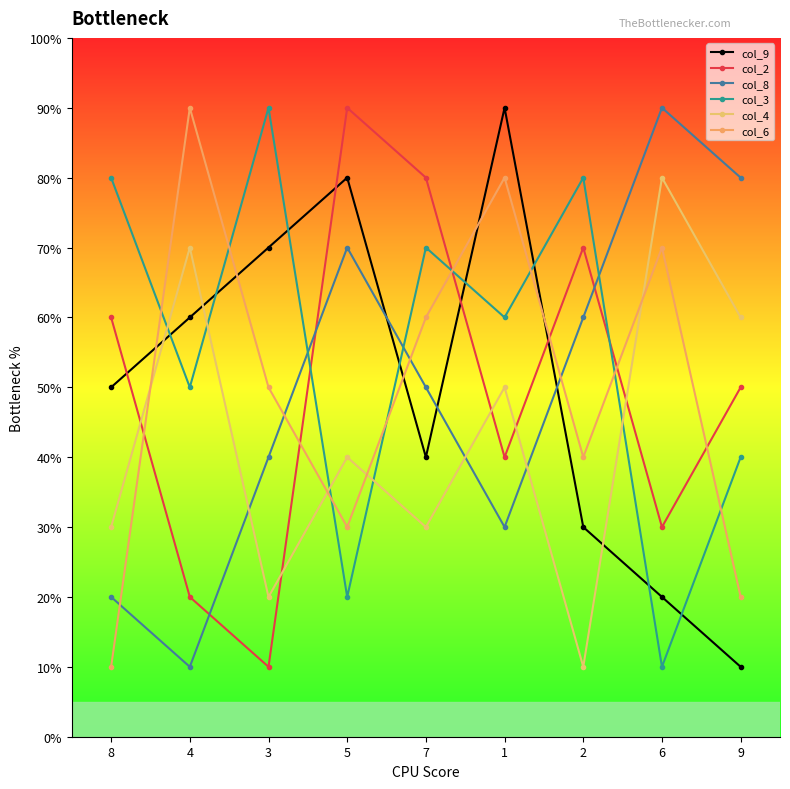

Reading left to right, what are all the values shown in this chart?

col_9: 8=50	4=60	3=70	5=80	7=40	1=90	2=30	6=20	9=10
col_2: 8=60	4=20	3=10	5=90	7=80	1=40	2=70	6=30	9=50
col_8: 8=20	4=10	3=40	5=70	7=50	1=30	2=60	6=90	9=80
col_3: 8=80	4=50	3=90	5=20	7=70	1=60	2=80	6=10	9=40
col_4: 8=30	4=70	3=20	5=40	7=30	1=50	2=10	6=80	9=60
col_6: 8=10	4=90	3=50	5=30	7=60	1=80	2=40	6=70	9=20